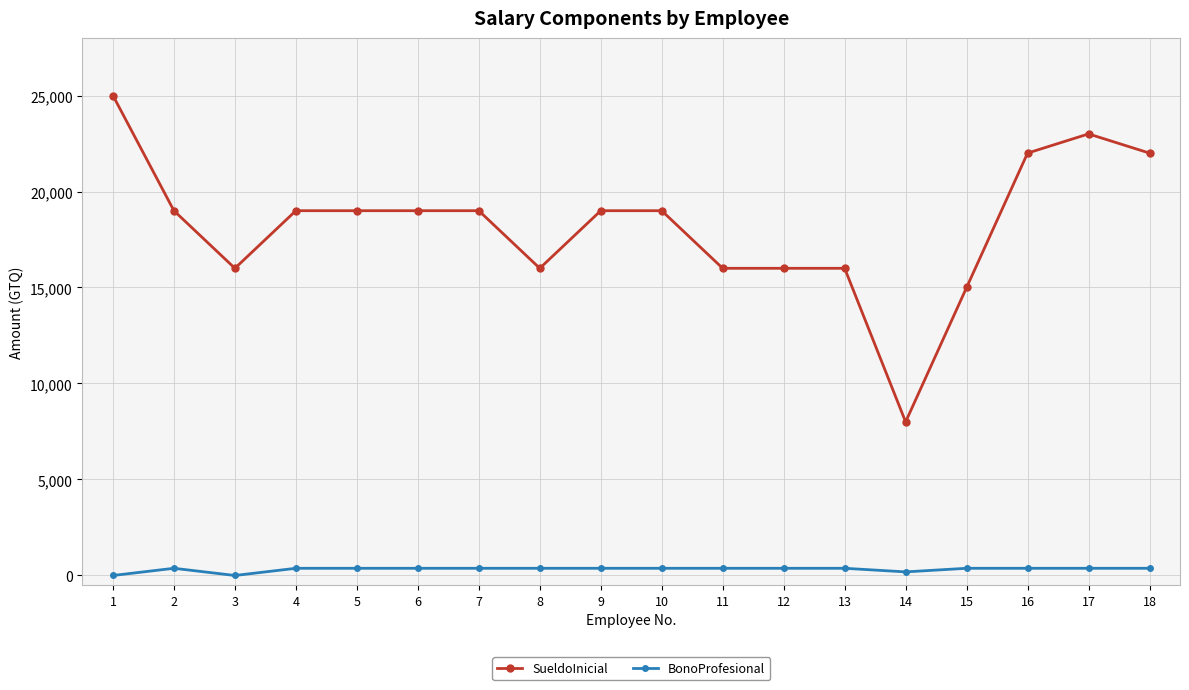

What is the spread (max minus min) of values at 6?

18625.0